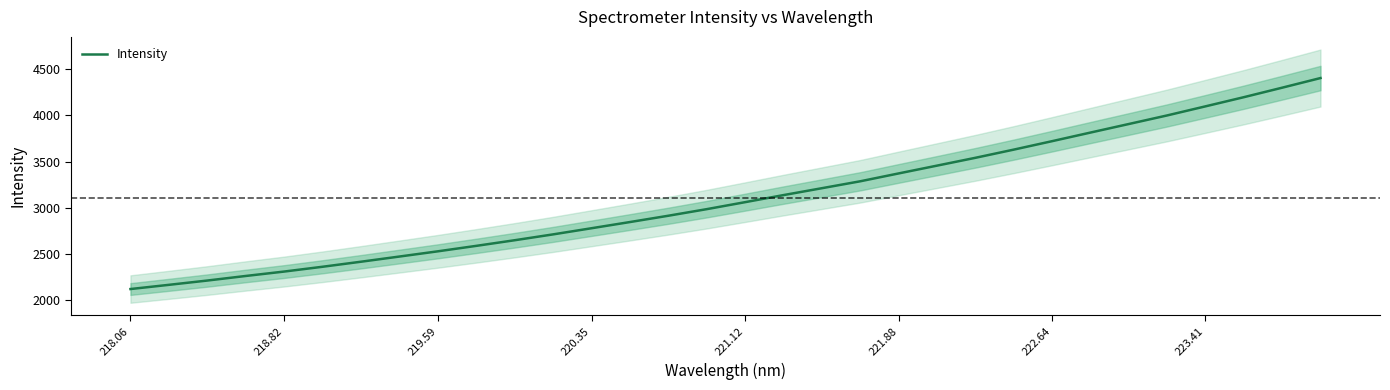

The value of Intensity at 220.35 is 3865.0. True or false?

False